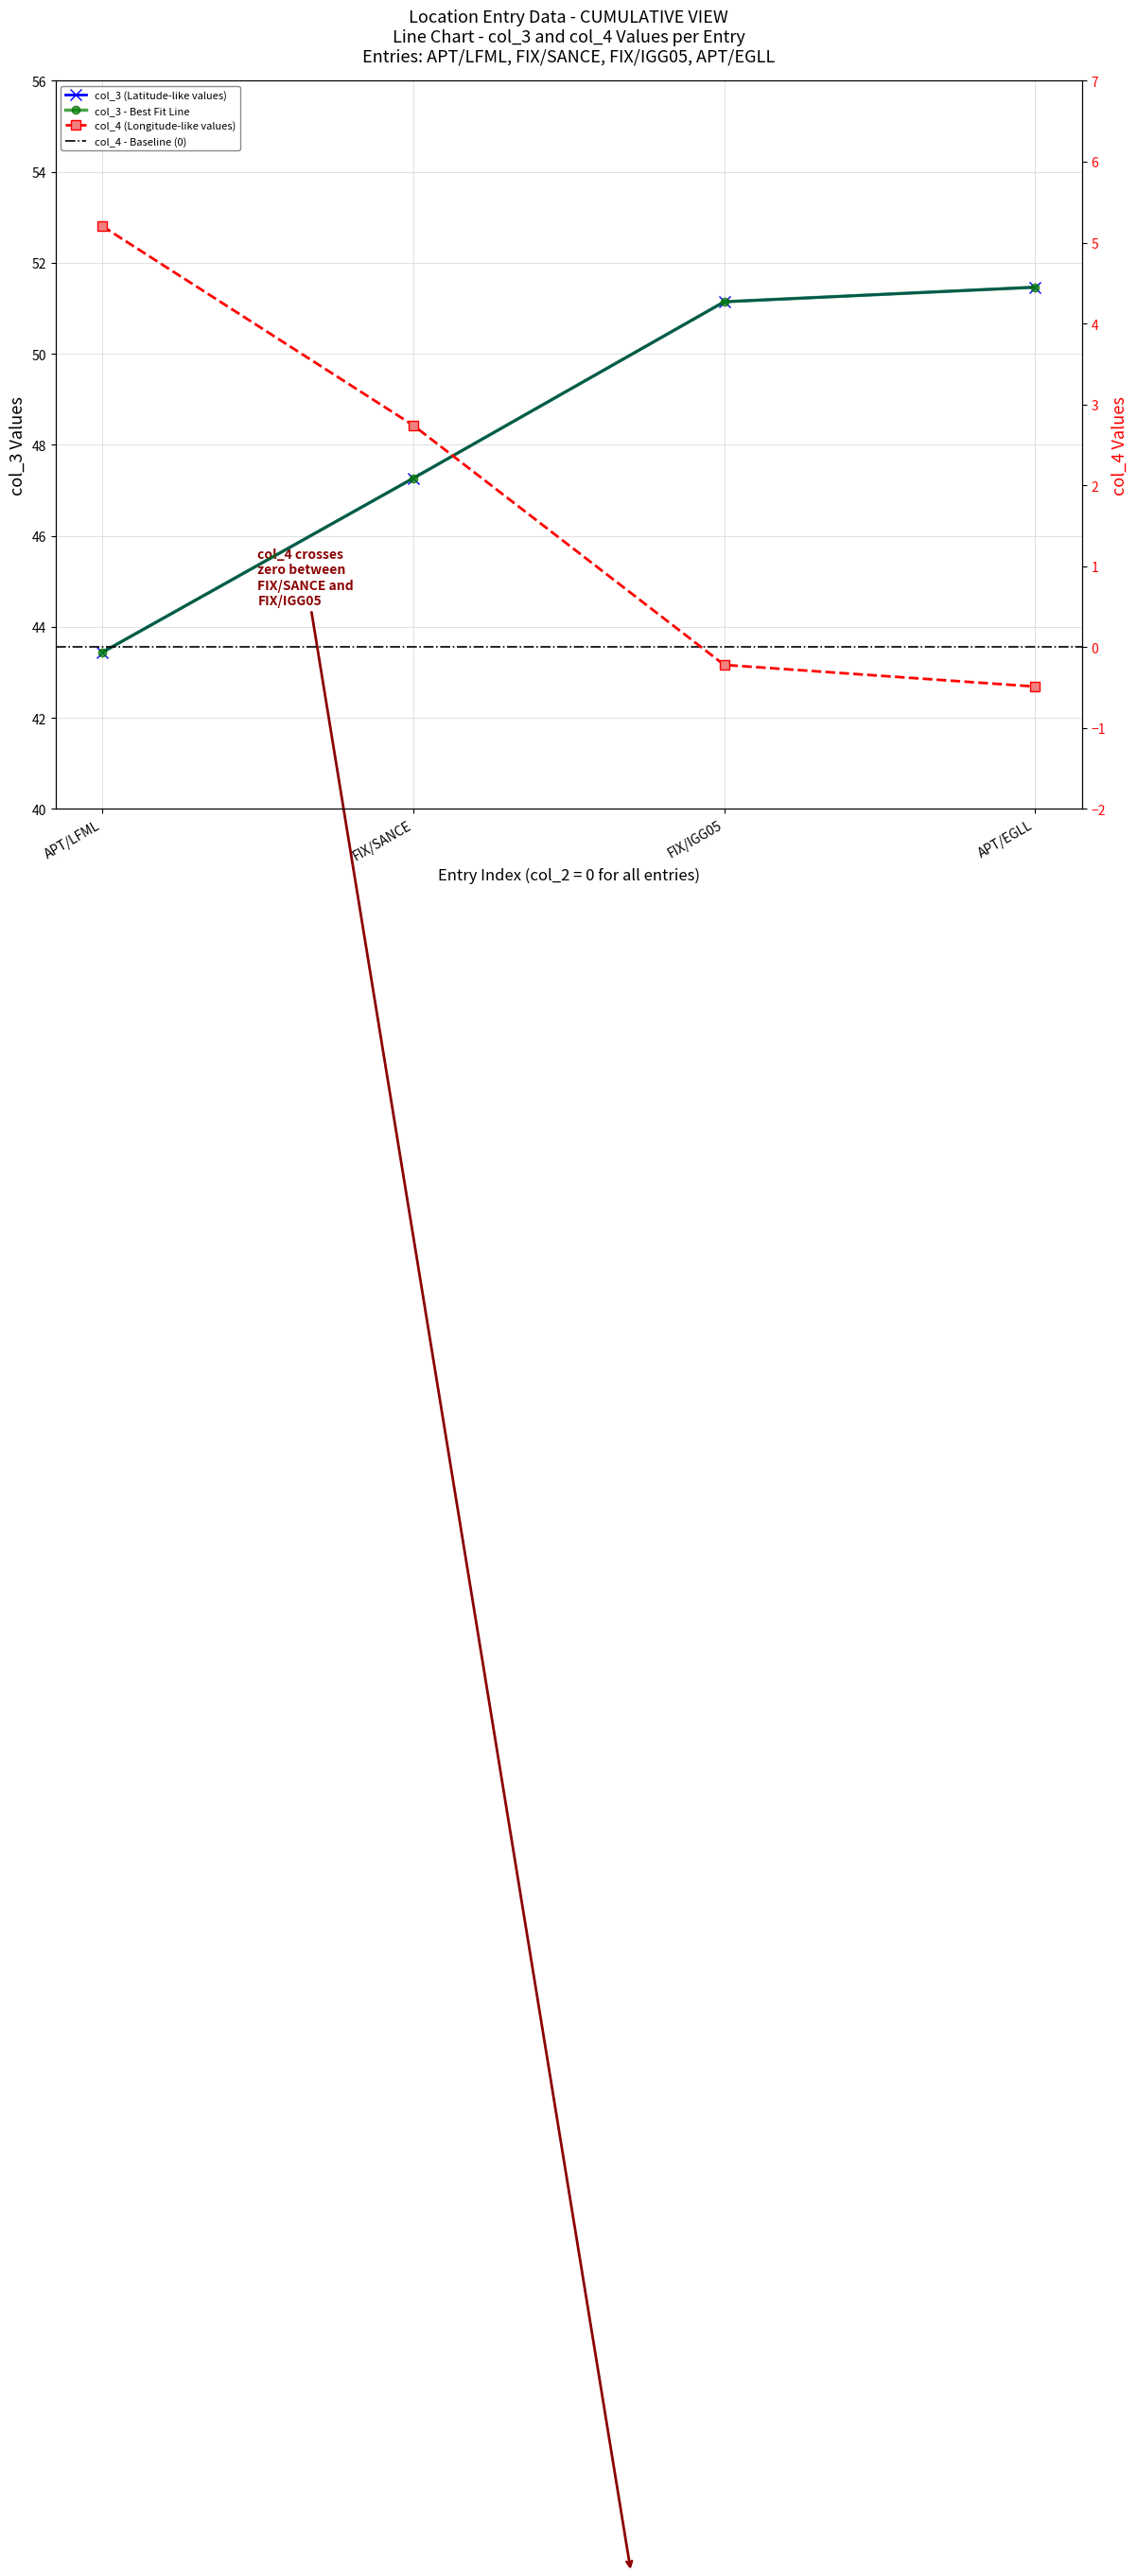

Rank the series at FIX/IGG05 from highest to lowest value.

col_3, col_4